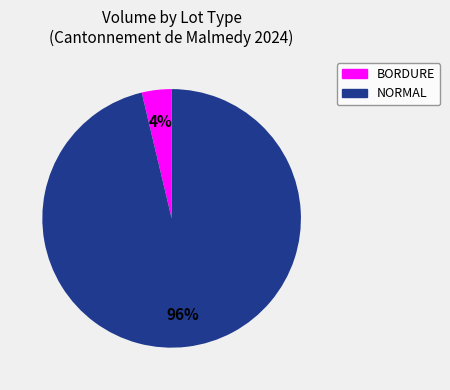

Does any single category account for the majority?

Yes